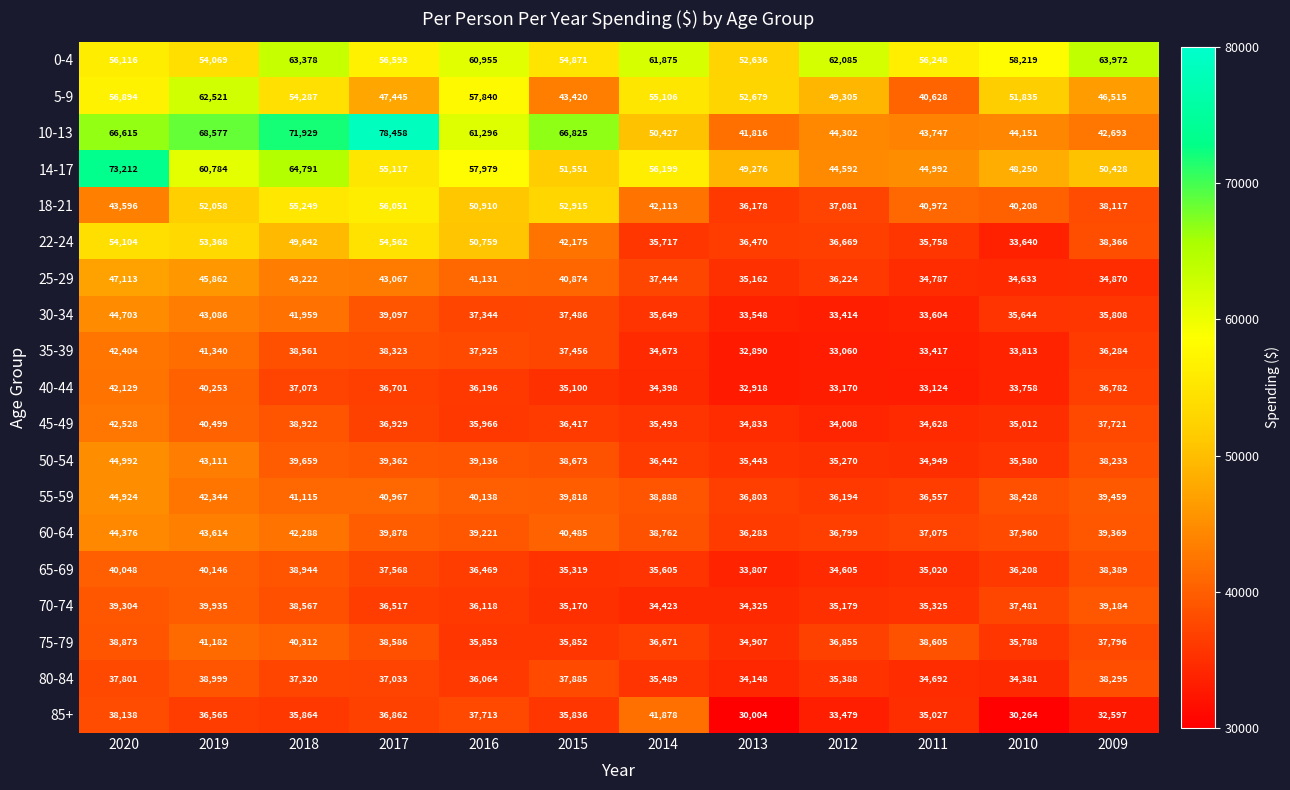

The 35-39 series shows 51233 at 2015. True or false?

False